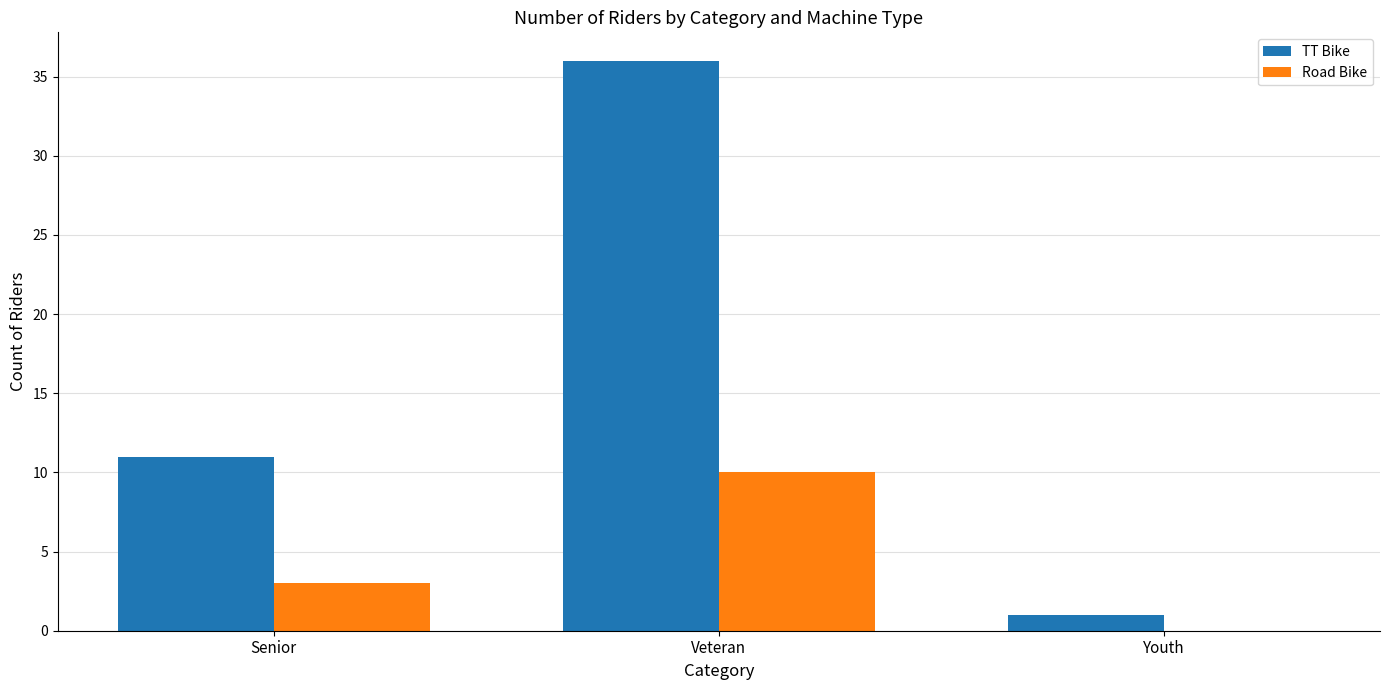

What is the total value across all series at Senior?

14